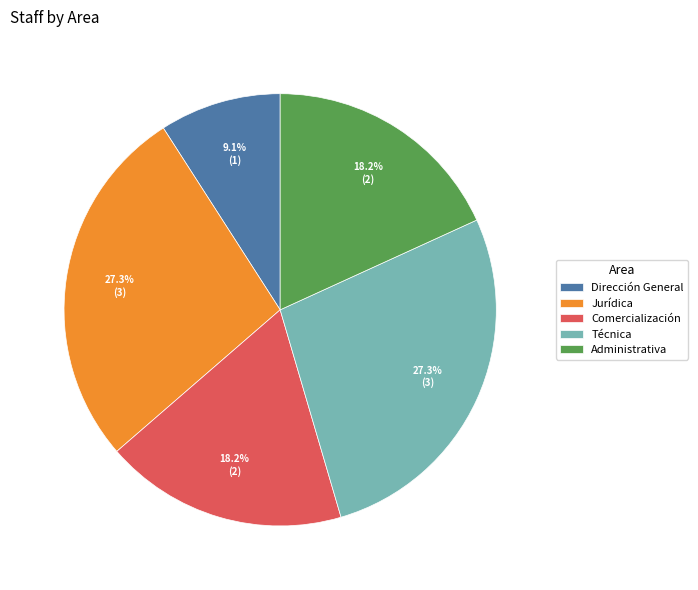

Which category has the smallest portion of the pie?

Dirección General